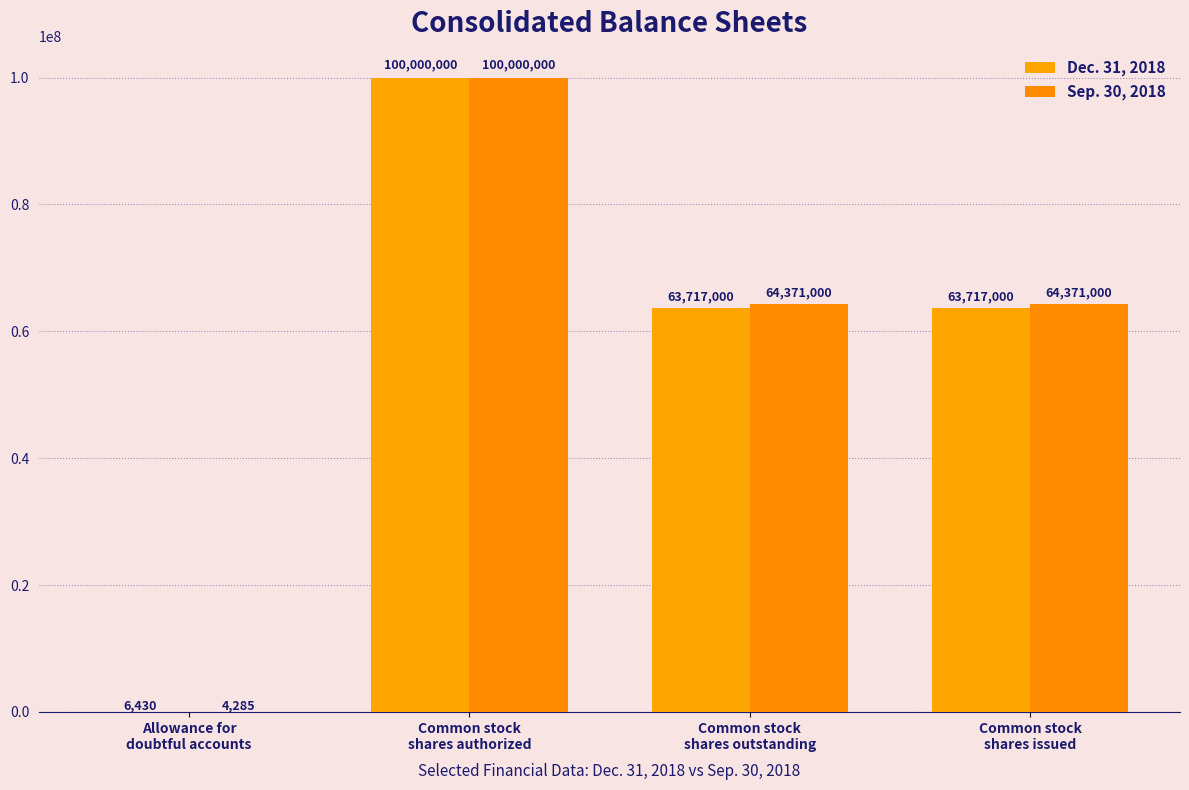

How many categories are shown in the chart?

4